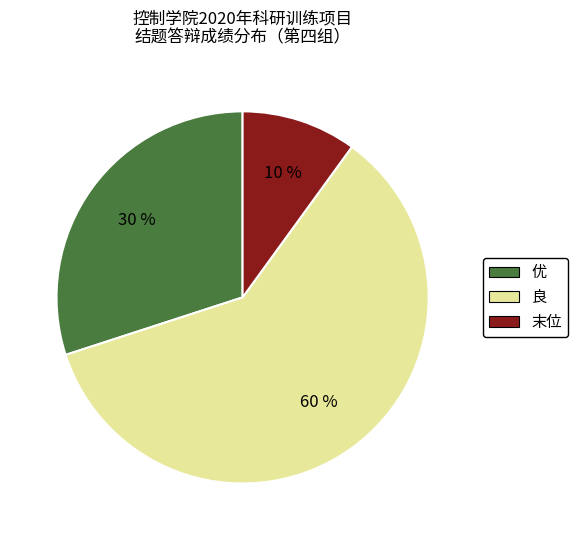

What is the smallest slice in the pie chart?

末位